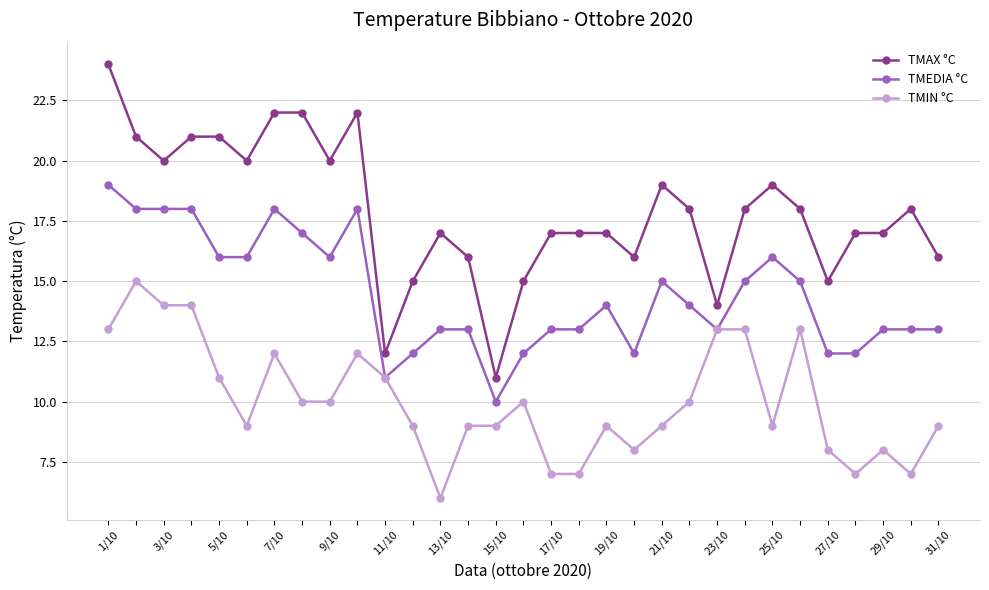

True or false: TMAX °C has more than 2 points higher than both neighbors.

True